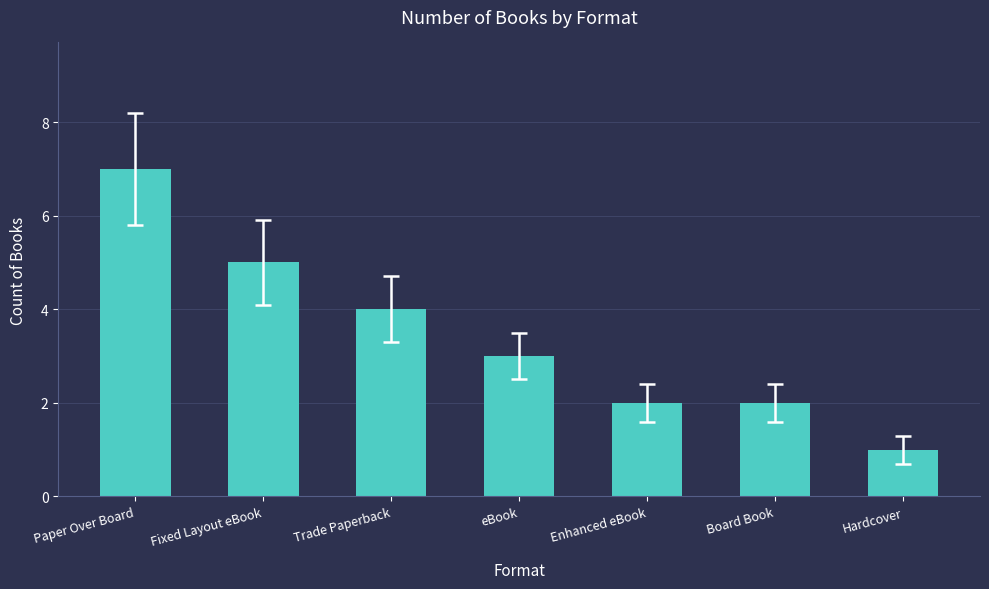

Approximately how many times larger is the value at Board Book compared to Hardcover?

2.0